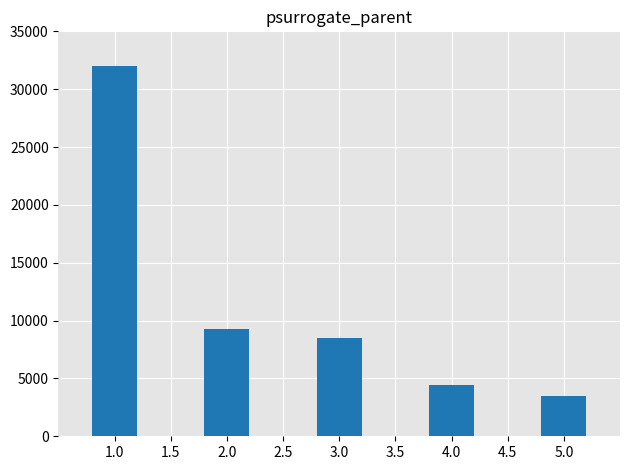

What is the label of the 1st bar from the left?

1.0